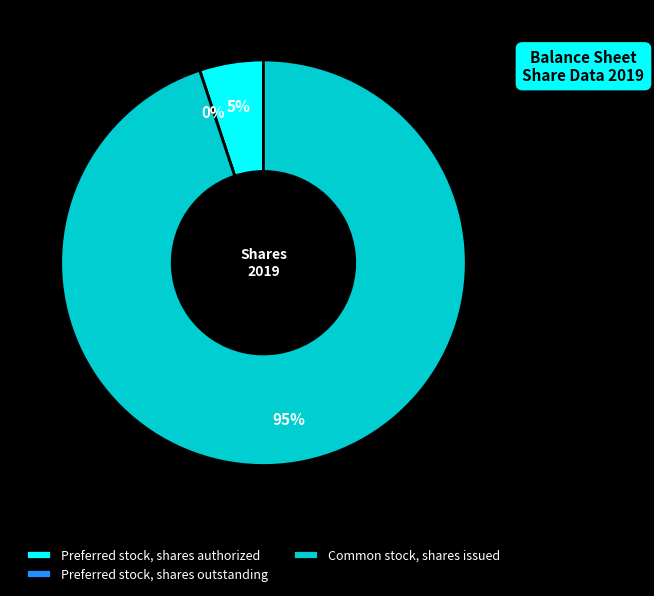

Rank the categories by value from highest to lowest.

Common stock, shares issued, Preferred stock, shares authorized, Preferred stock, shares outstanding